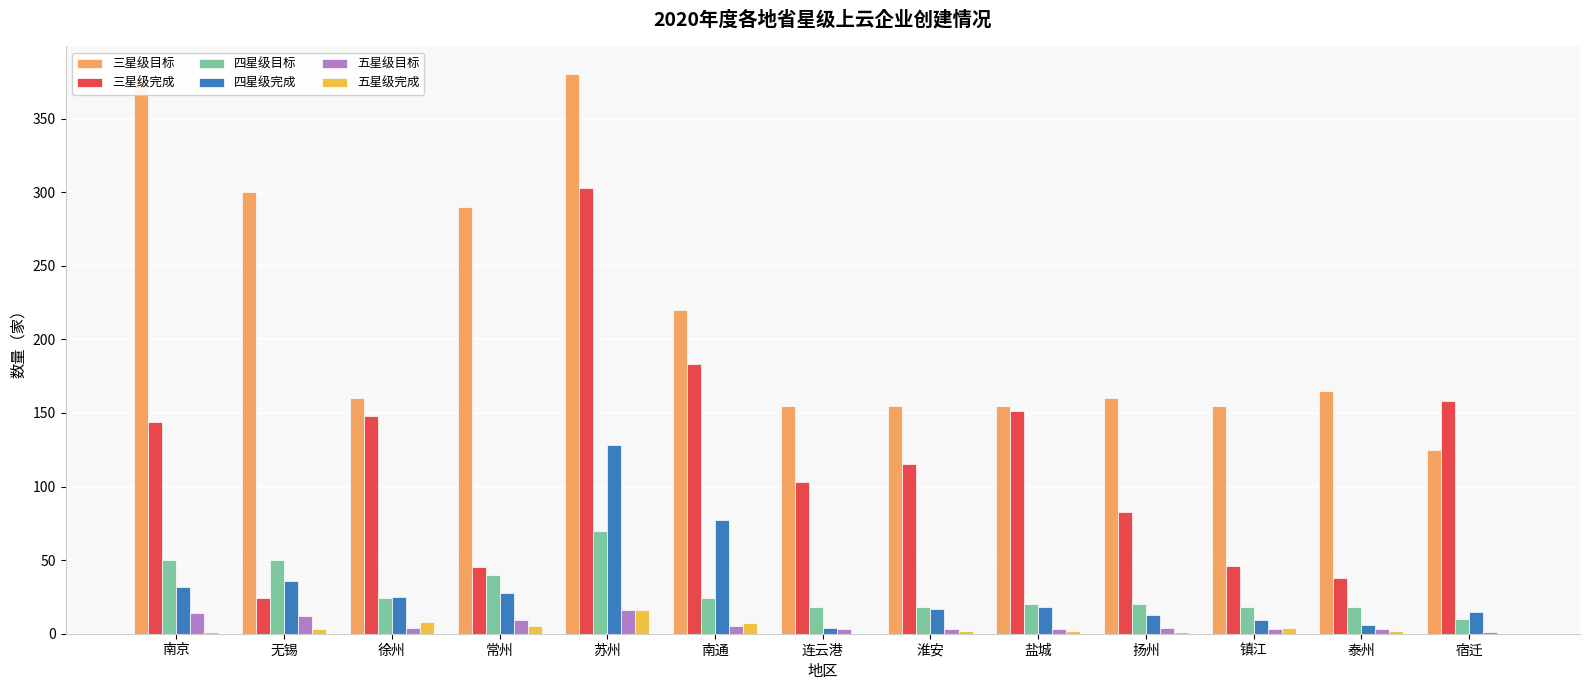

The 四星级完成 series shows 51 at 无锡. True or false?

False